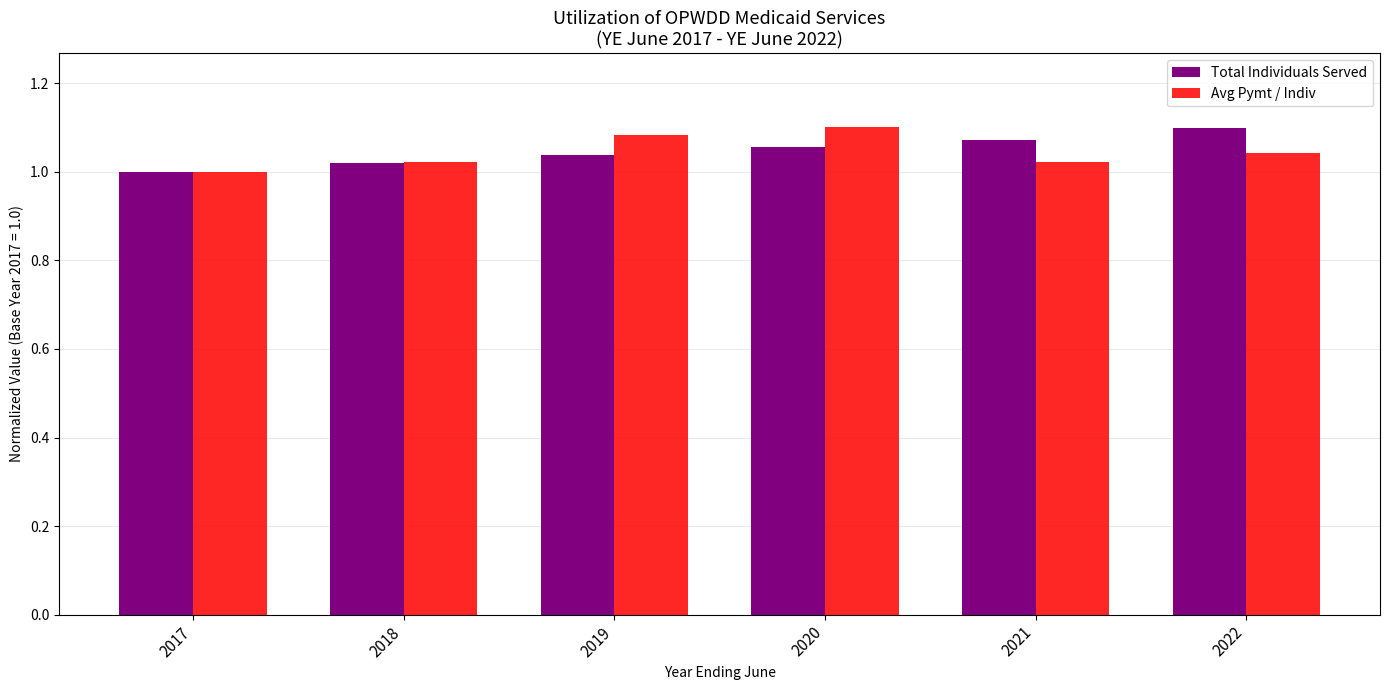

Is the value of Avg Pymt / Indiv at 2018 greater than the value of Total Individuals Served at 2020?

No